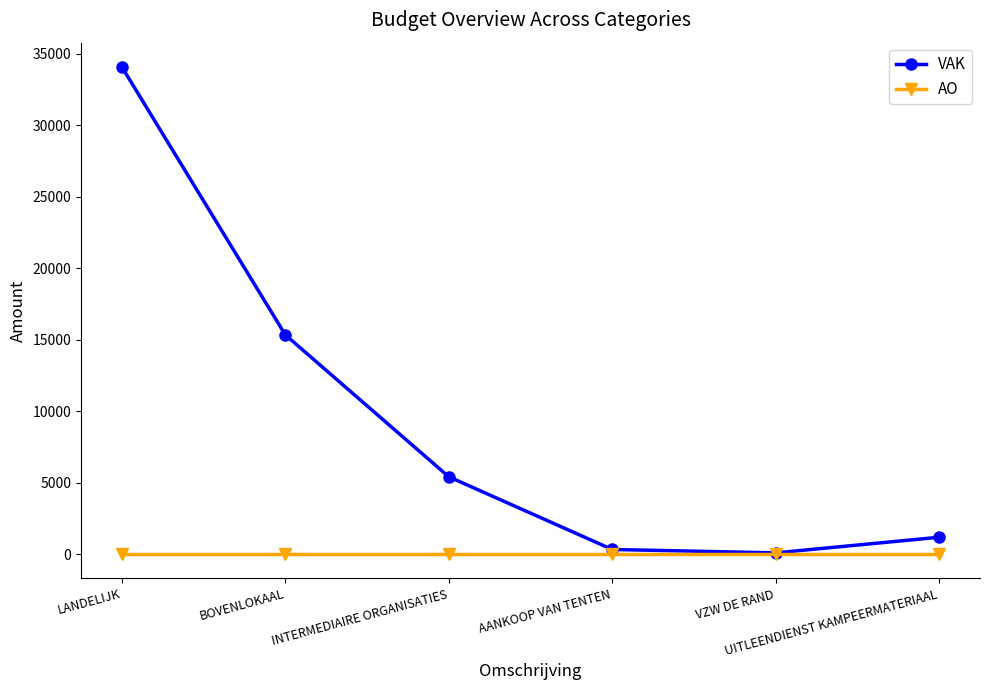

What is the lowest value of the VAK series?

79